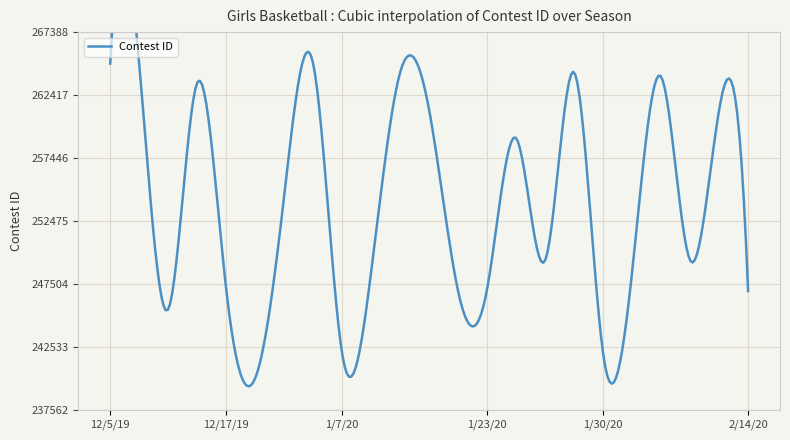

What is the change in value from 1/9/20 to 1/25/20?

+10561